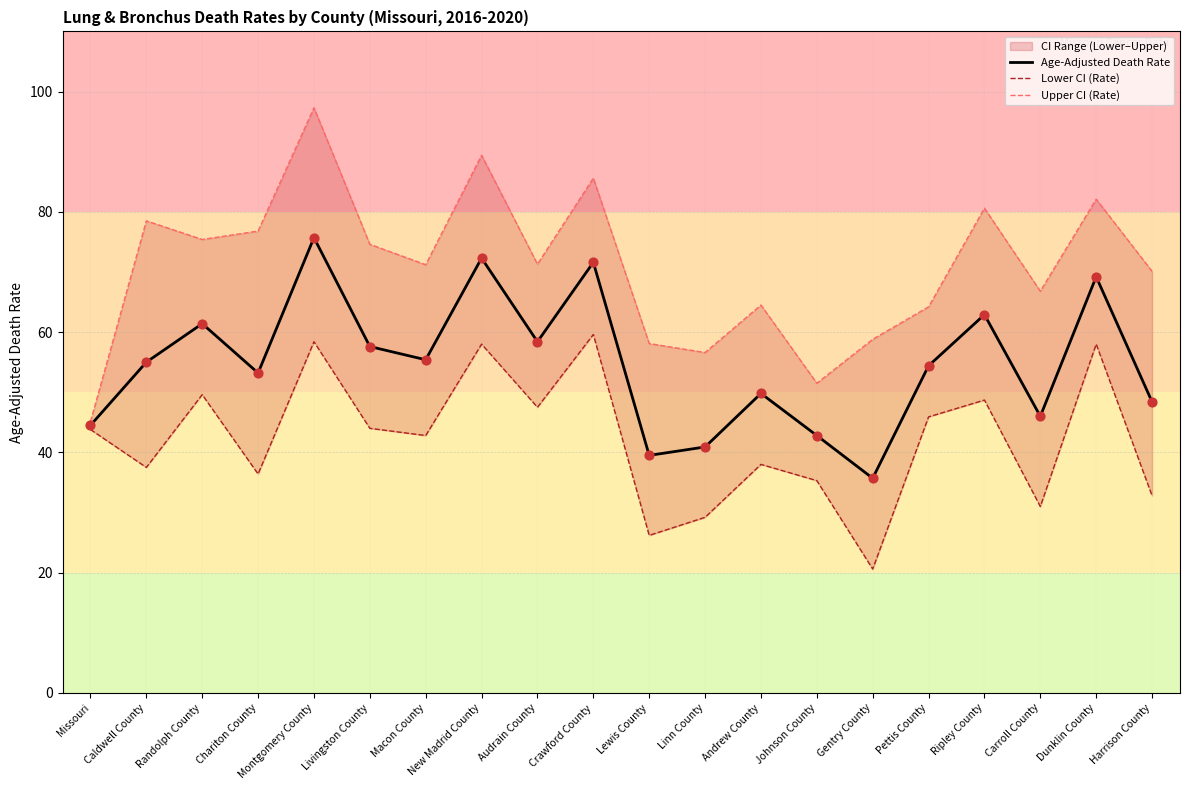

At which category is the sum across all series the highest?

Montgomery County